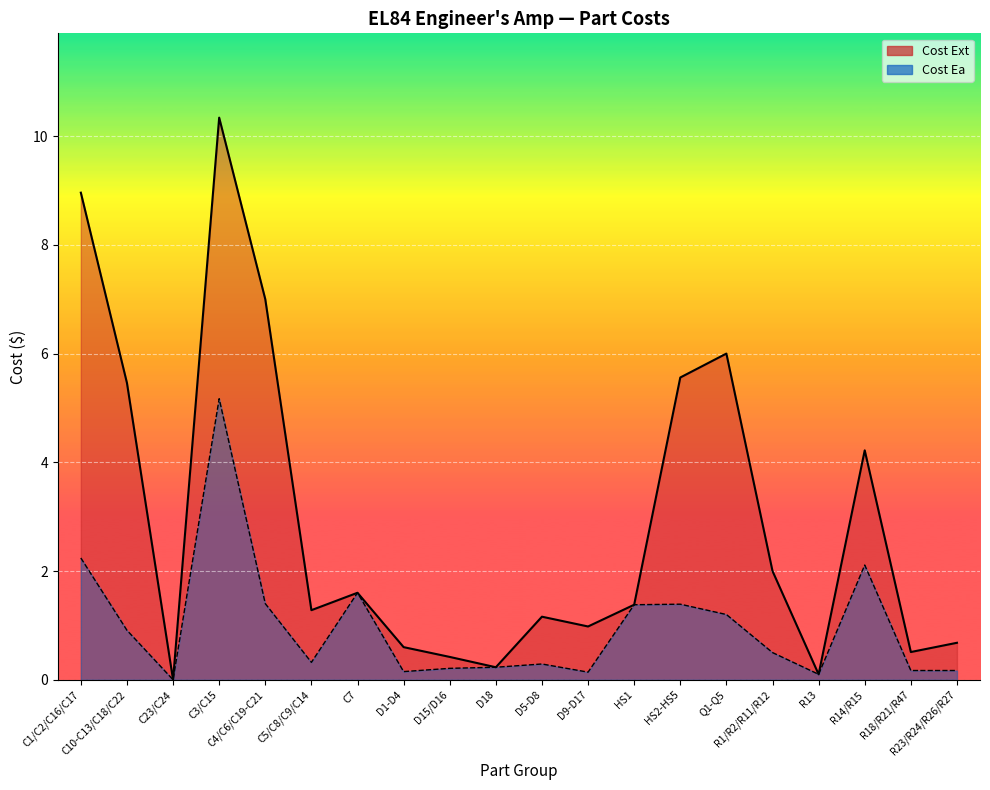

What is the total value across all series at R18/R21/R47?

0.7